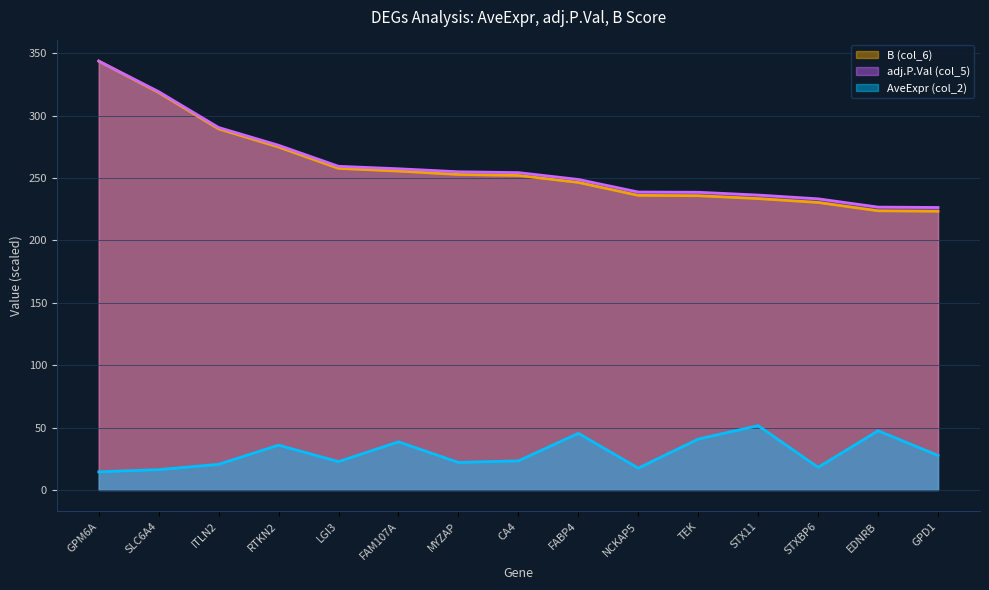

List the series in order of their peak value, lowest first.

AveExpr (col_2), B (col_6)